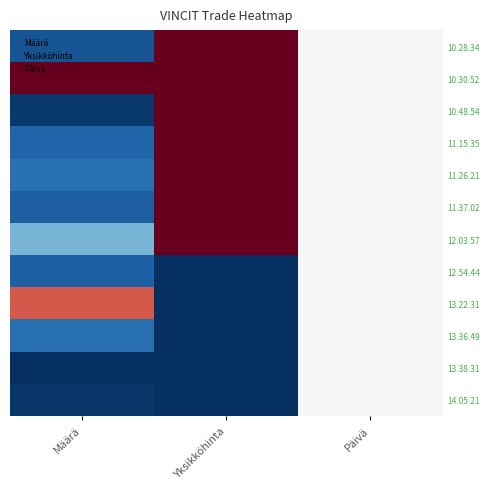

Reading left to right, transcribe all the data shown in this chart.

10.28.34: Määrä=-0.9	Yksikköhinta=1.0	Päivä=0.0
10.30.52: Määrä=1.0	Yksikköhinta=1.0	Päivä=0.0
10.48.54: Määrä=-1.0	Yksikköhinta=1.0	Päivä=0.0
11.15.35: Määrä=-0.8	Yksikköhinta=1.0	Päivä=0.0
11.26.21: Määrä=-0.7	Yksikköhinta=1.0	Päivä=0.0
11.37.02: Määrä=-0.8	Yksikköhinta=1.0	Päivä=0.0
12.03.57: Määrä=-0.5	Yksikköhinta=1.0	Päivä=0.0
12.54.44: Määrä=-0.8	Yksikköhinta=-1.0	Päivä=0.0
13.22.31: Määrä=0.6	Yksikköhinta=-1.0	Päivä=0.0
13.36.49: Määrä=-0.8	Yksikköhinta=-1.0	Päivä=0.0
13.38.31: Määrä=-1.0	Yksikköhinta=-1.0	Päivä=0.0
14.05.21: Määrä=-1.0	Yksikköhinta=-1.0	Päivä=0.0